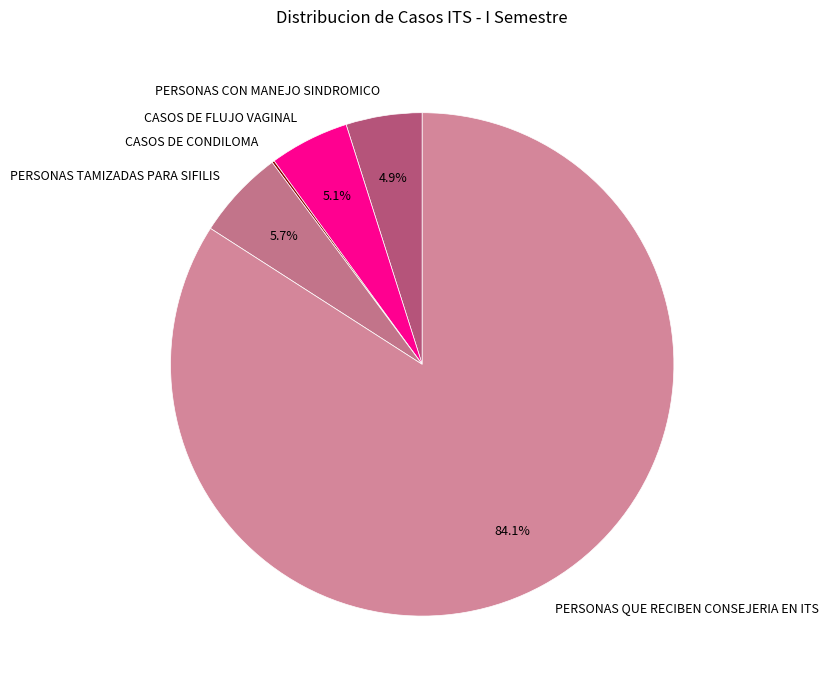

What is the majority slice?

PERSONAS QUE RECIBEN CONSEJERIA EN ITS